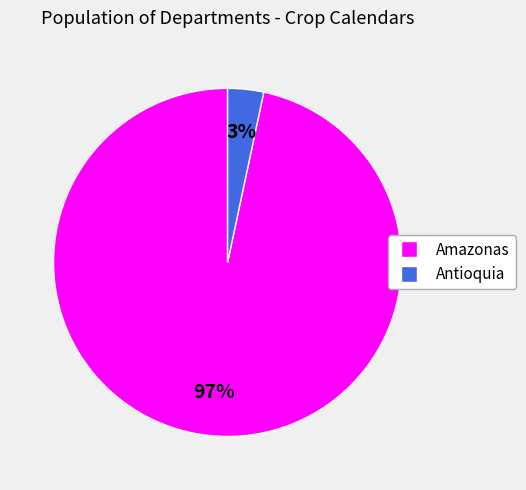

How many segments does this pie chart have?

2